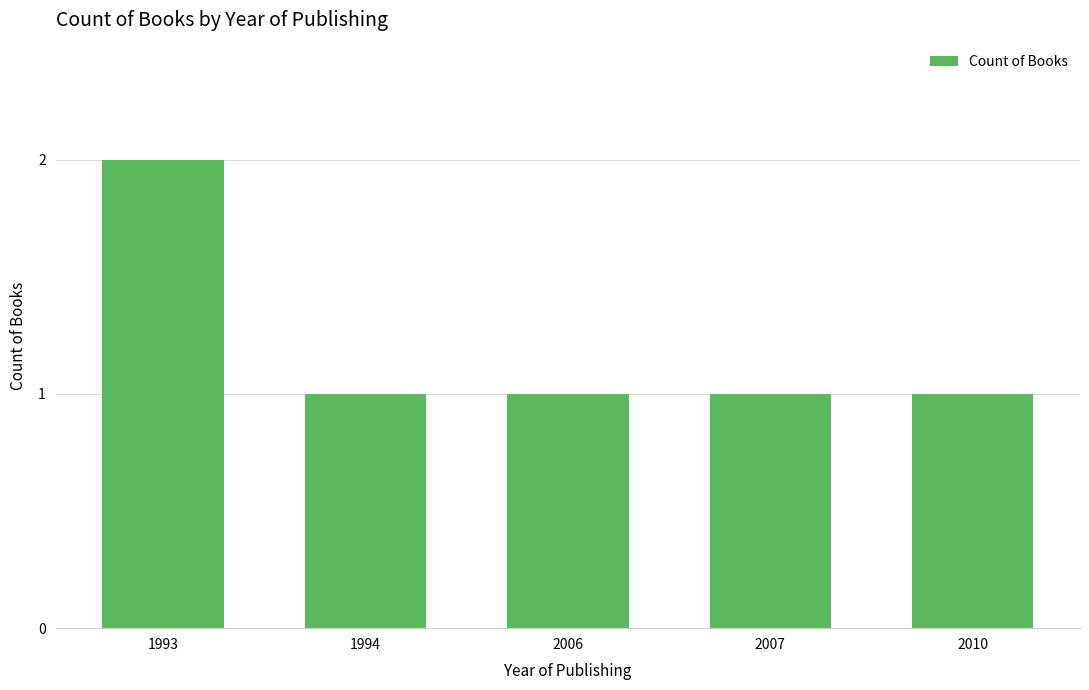

The value at 1993 is 3. True or false?

False